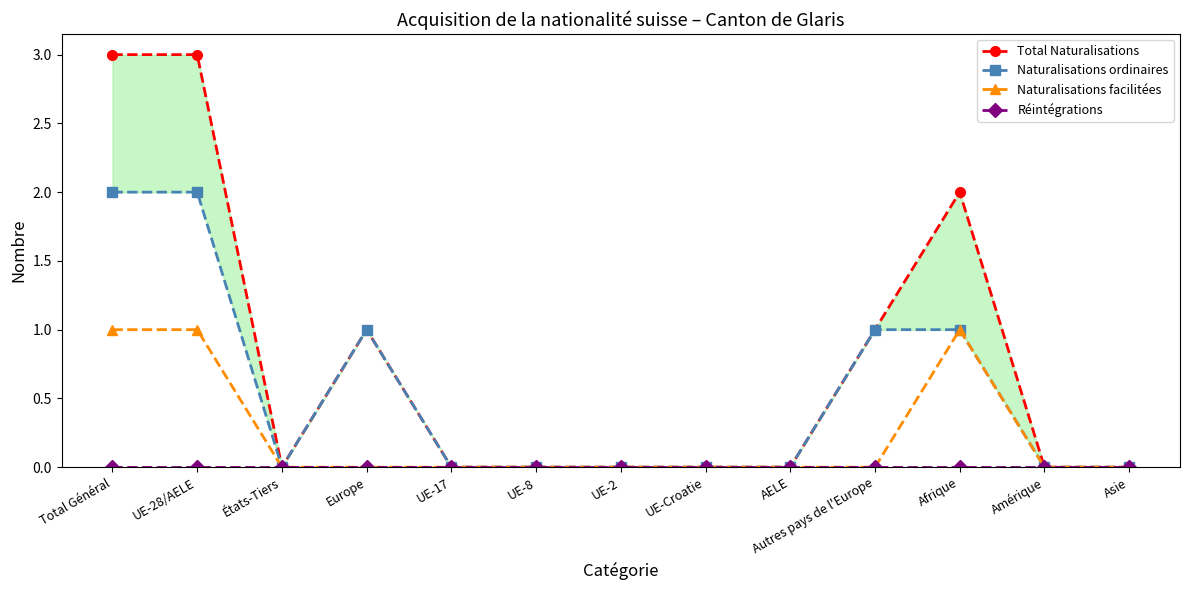

At which category is the sum across all series the highest?

Total Général